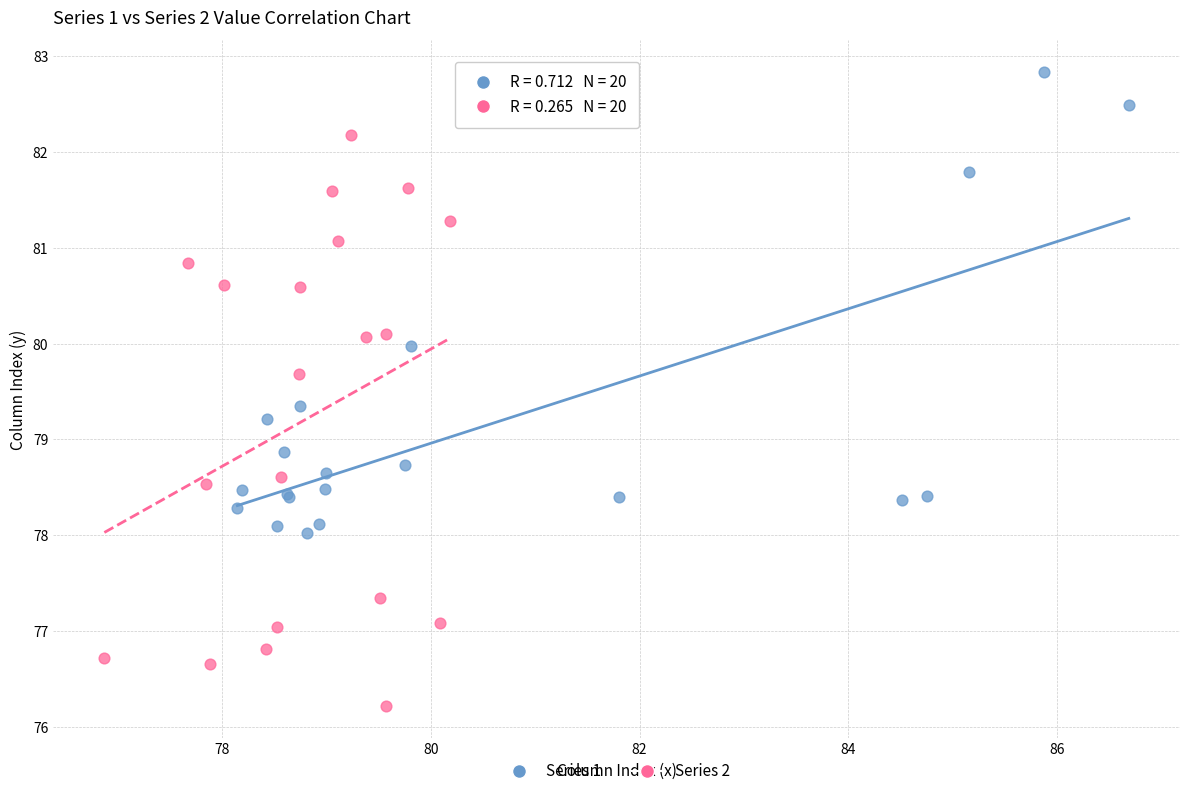

Which series contains the highest Y value?

Series 1